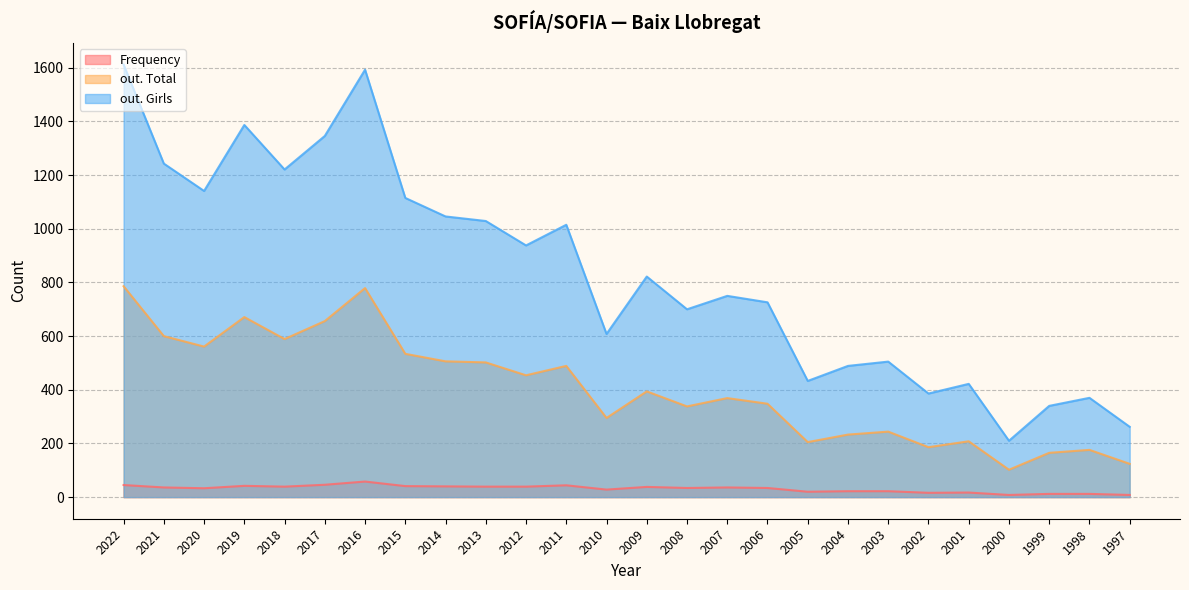

What is the value of the Frequency point at the 7th from the left?

58